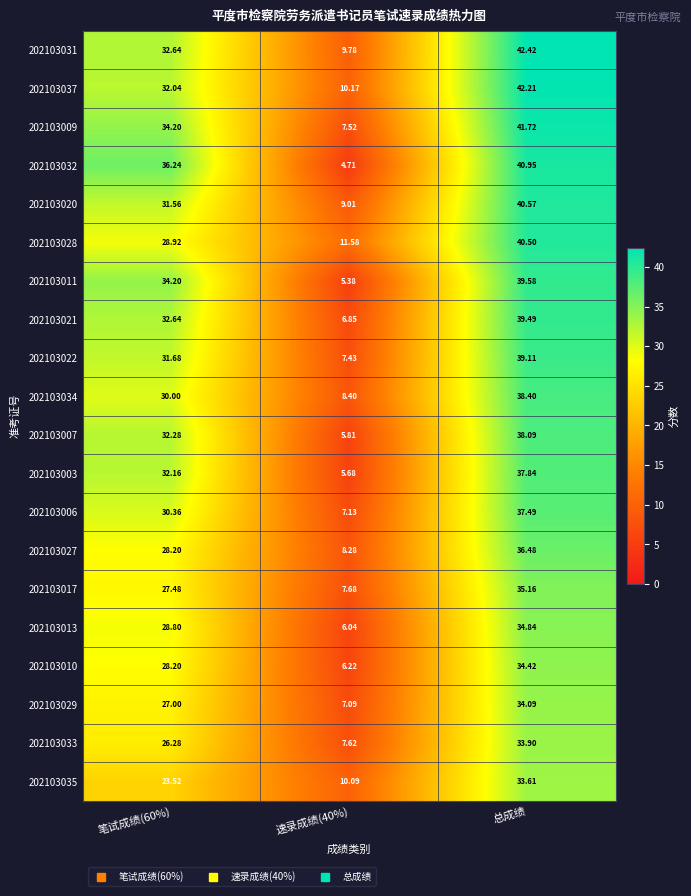

Is the value of 202103007 at 速录成绩(40%) greater than the value of 202103013 at 笔试成绩(60%)?

No